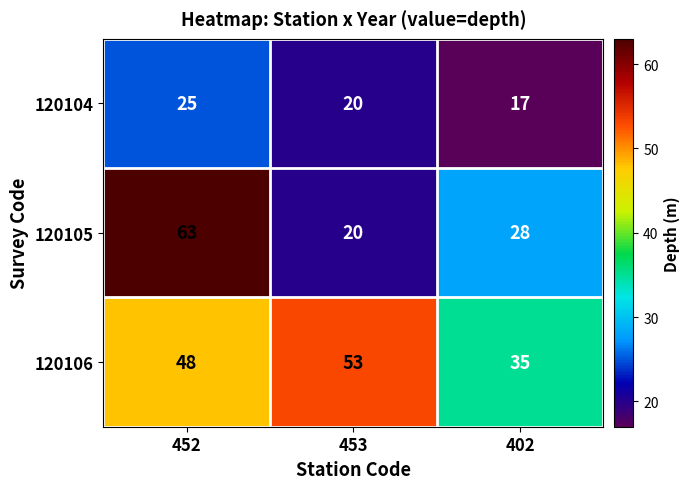

What is the spread (max minus min) of values at 453?

33